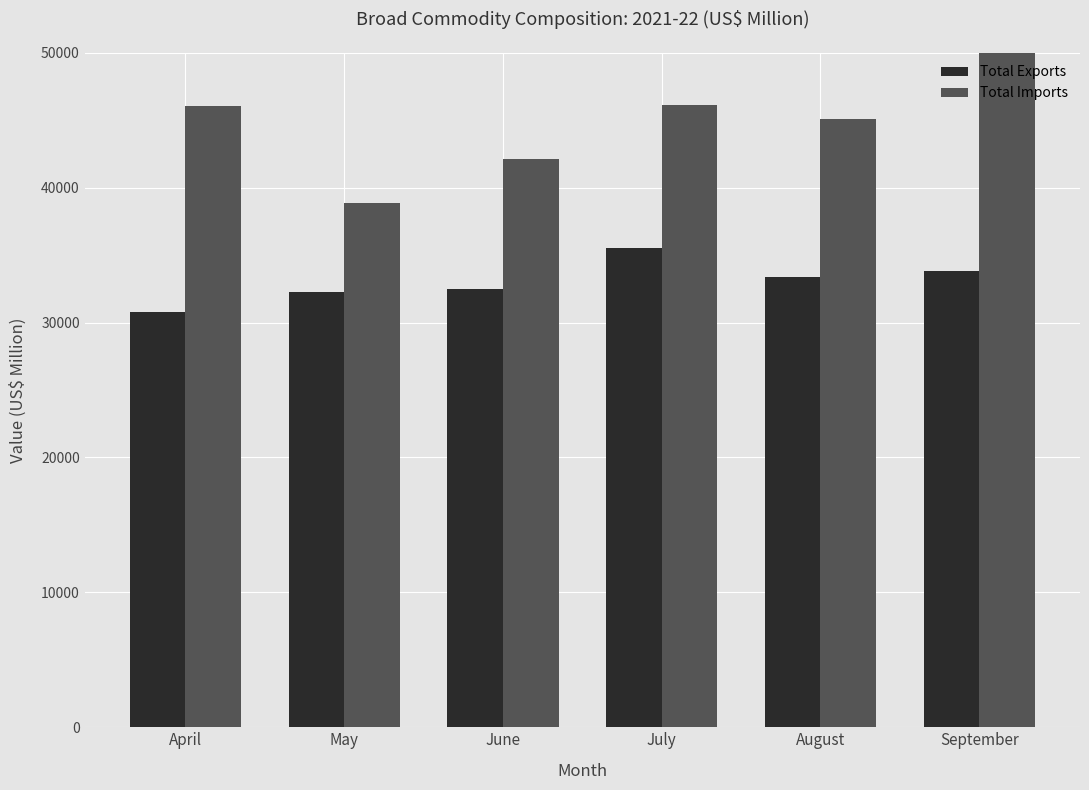

At which category does the chart reach its minimum across all series?

April